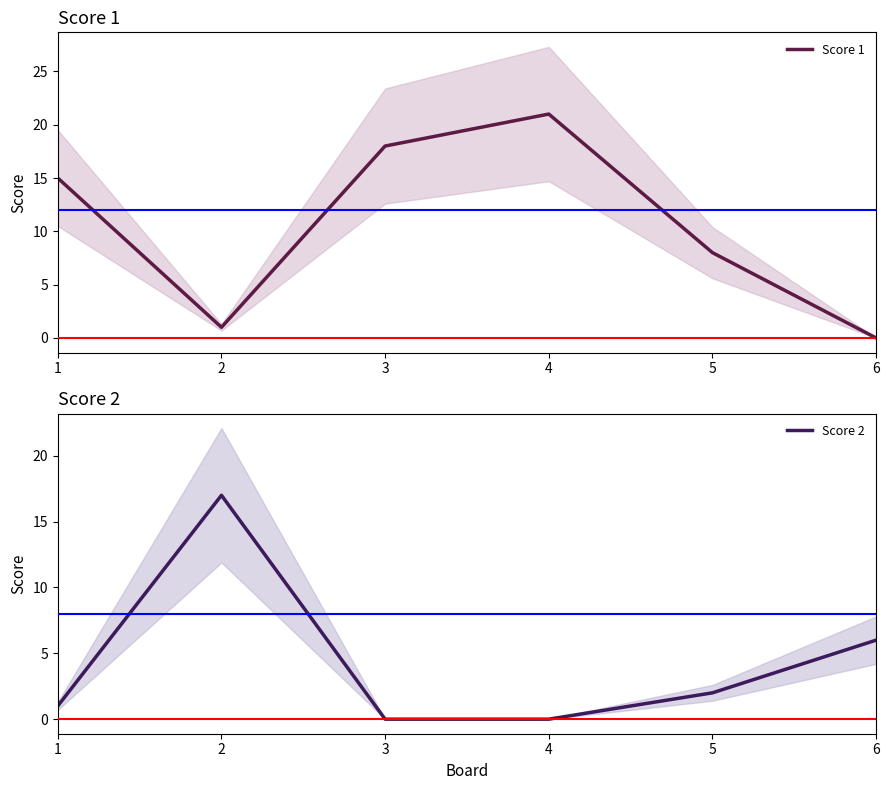

What is the value of the Score 1 point at the 3rd from the left?

18